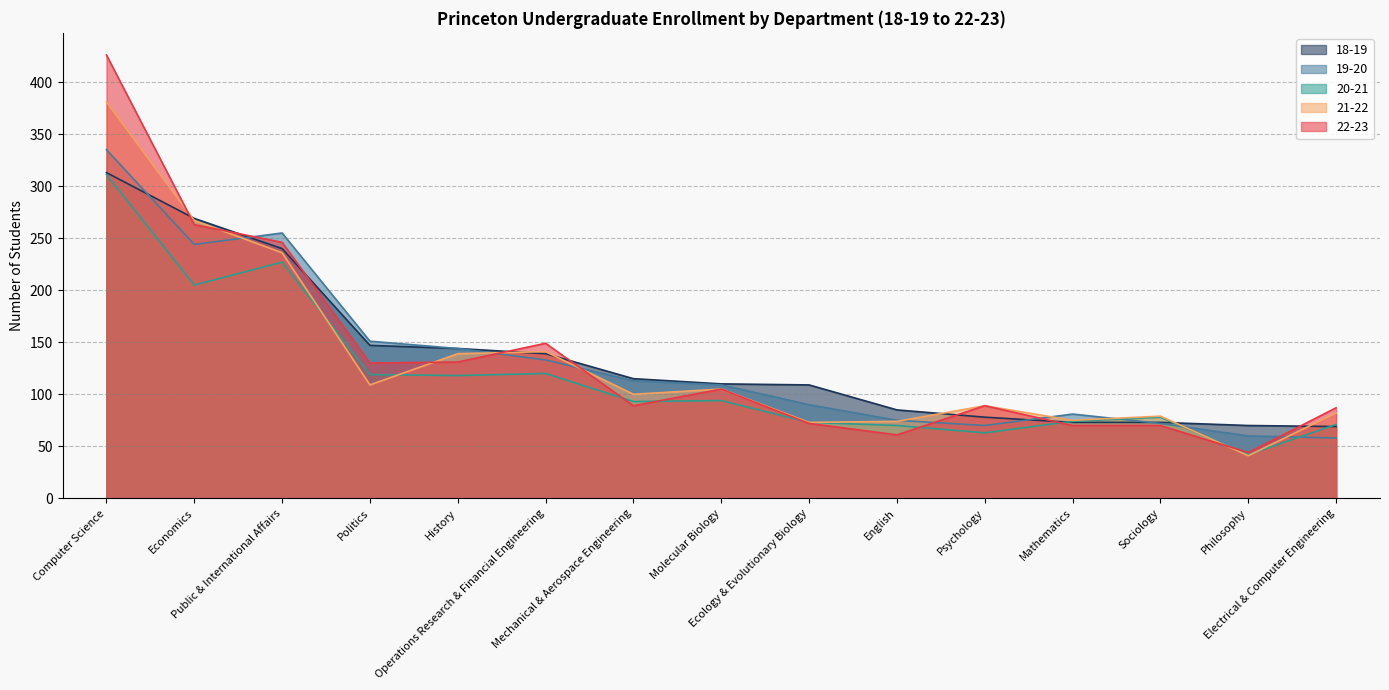

At which label is 19-20 closest to 169?

Politics